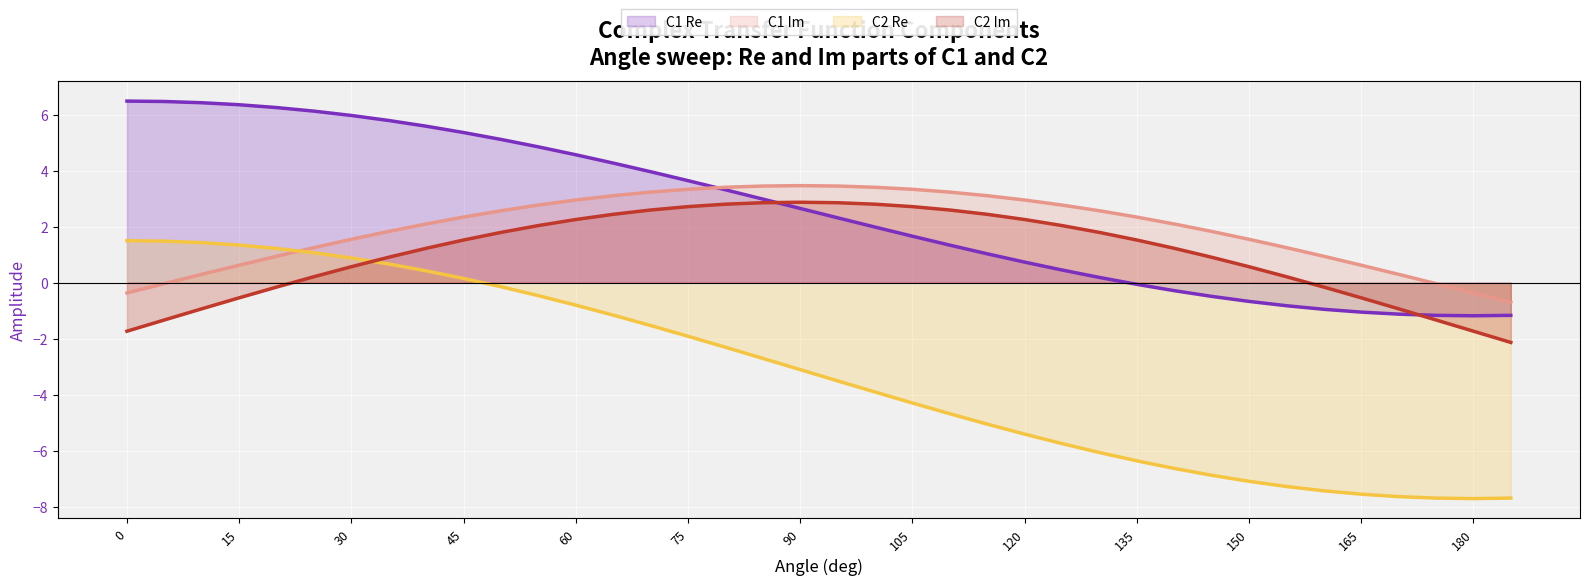

The C2 Im series shows 2.1 at 140. True or false?

False